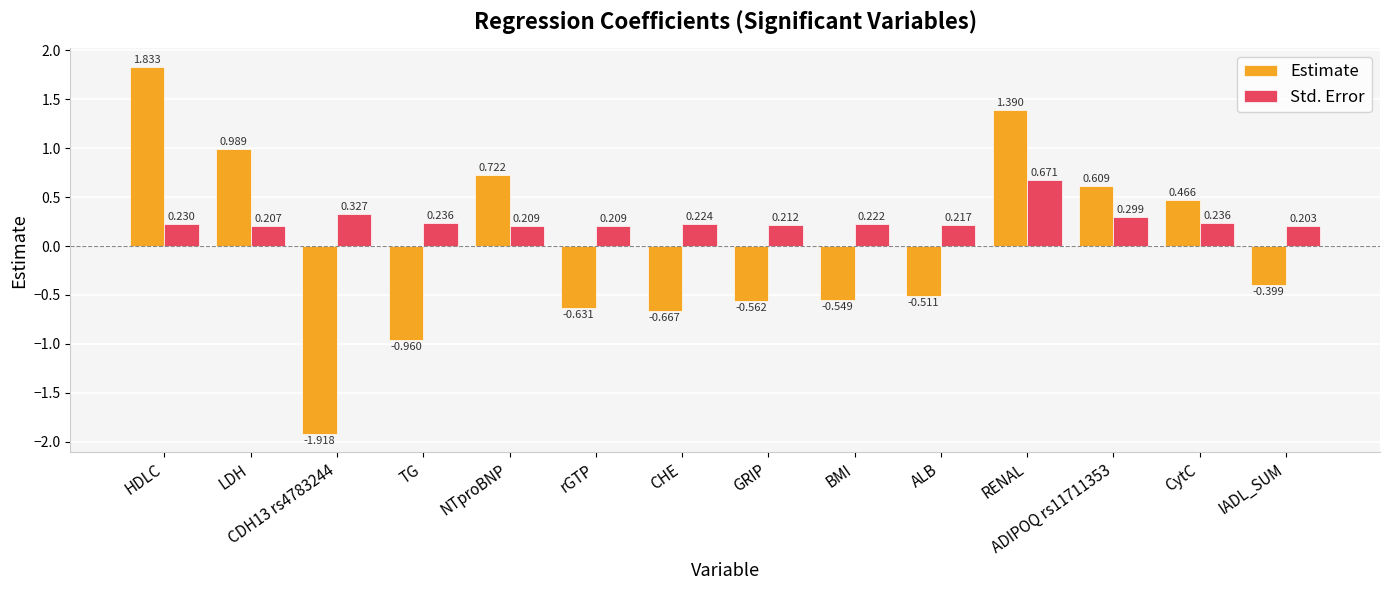

True or false: Std. Error has a value of 0.4 at LDH.

False